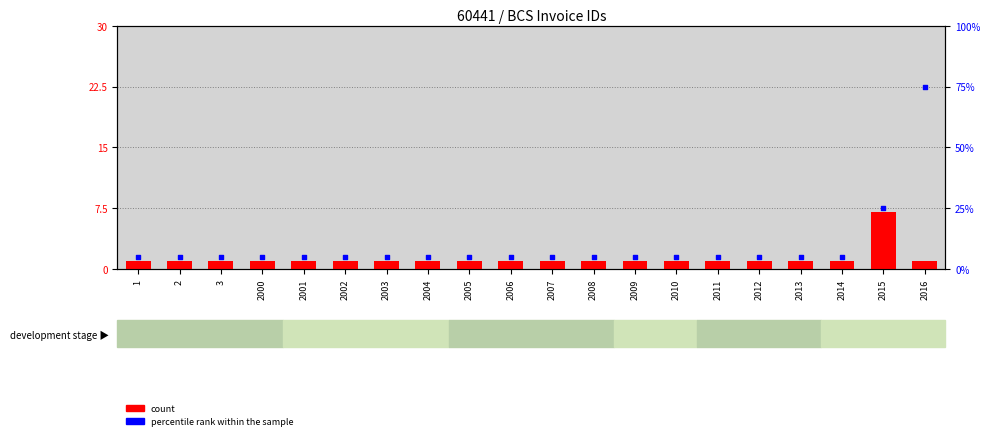

Is the value of count at 2001 greater than the value of percentile rank within the sample at 2002?

No